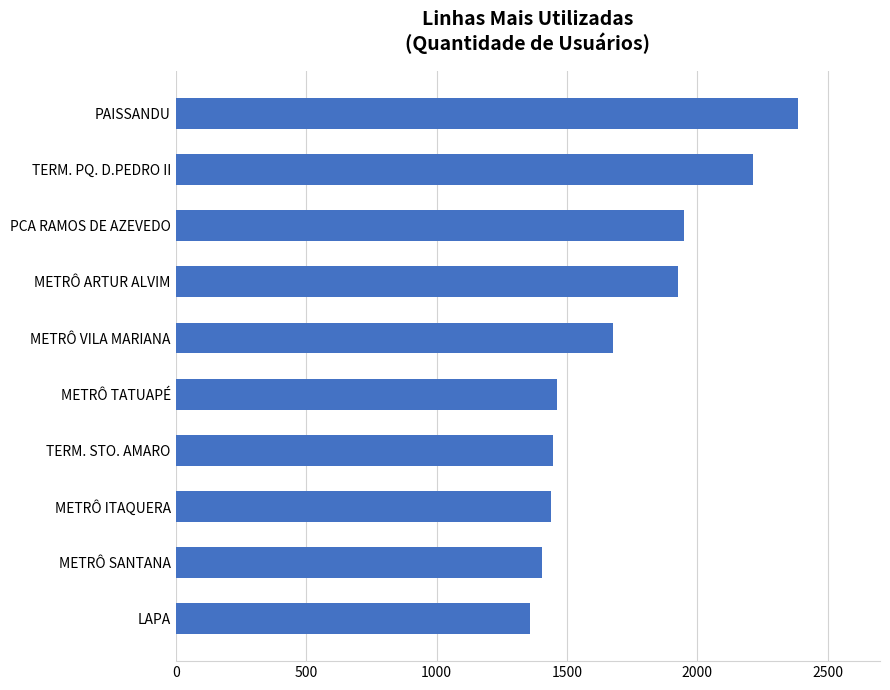

Which label corresponds to the largest value in the chart?

PAISSANDU